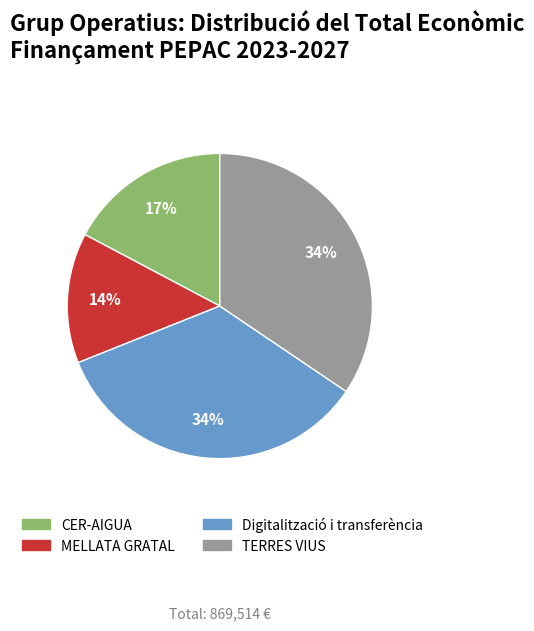

How many segments does this pie chart have?

4